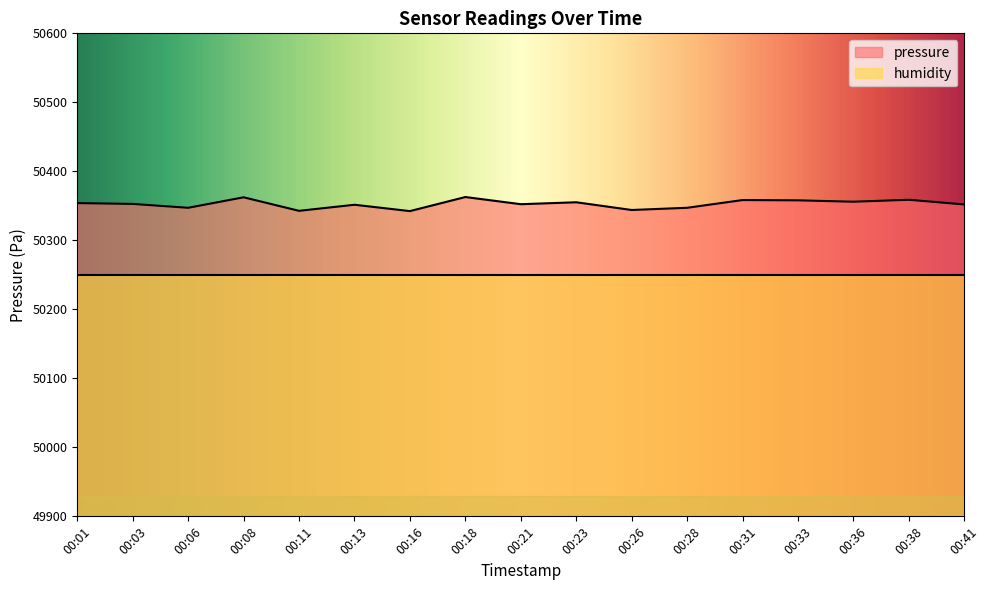

What is the change in value from 00:13 to 00:36?

+4.4